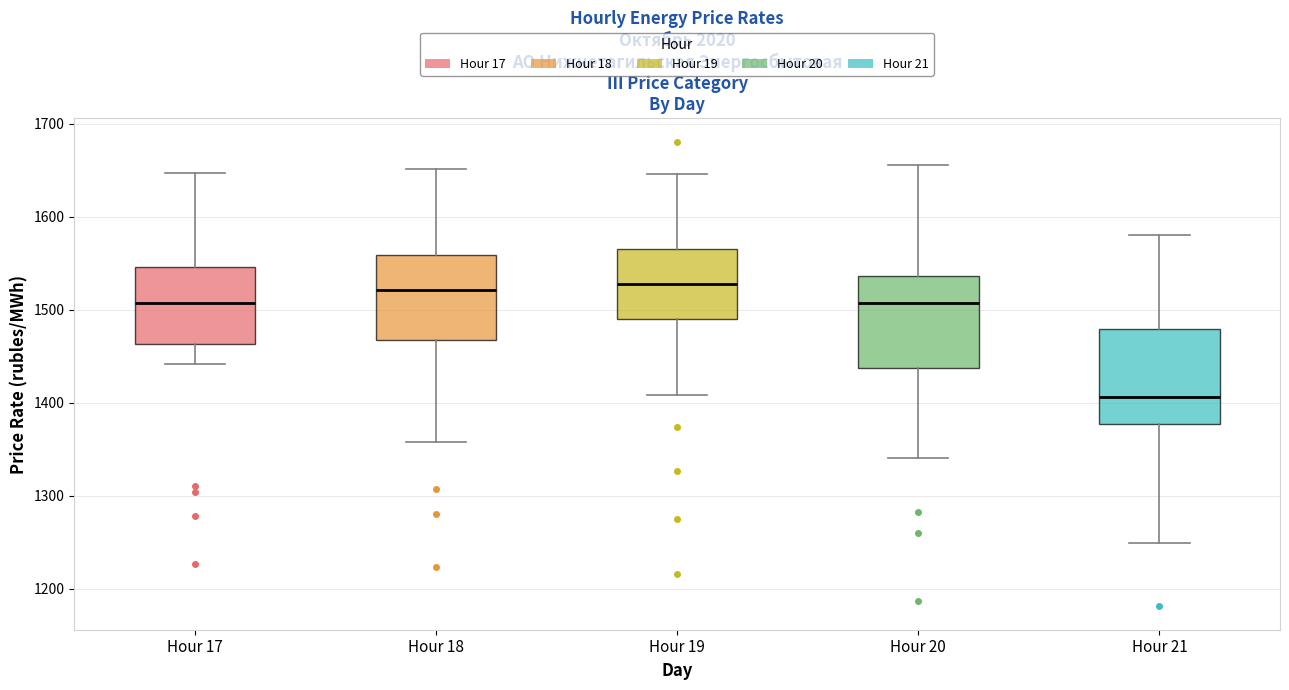

Which box has the lowest median line?

Hour 21